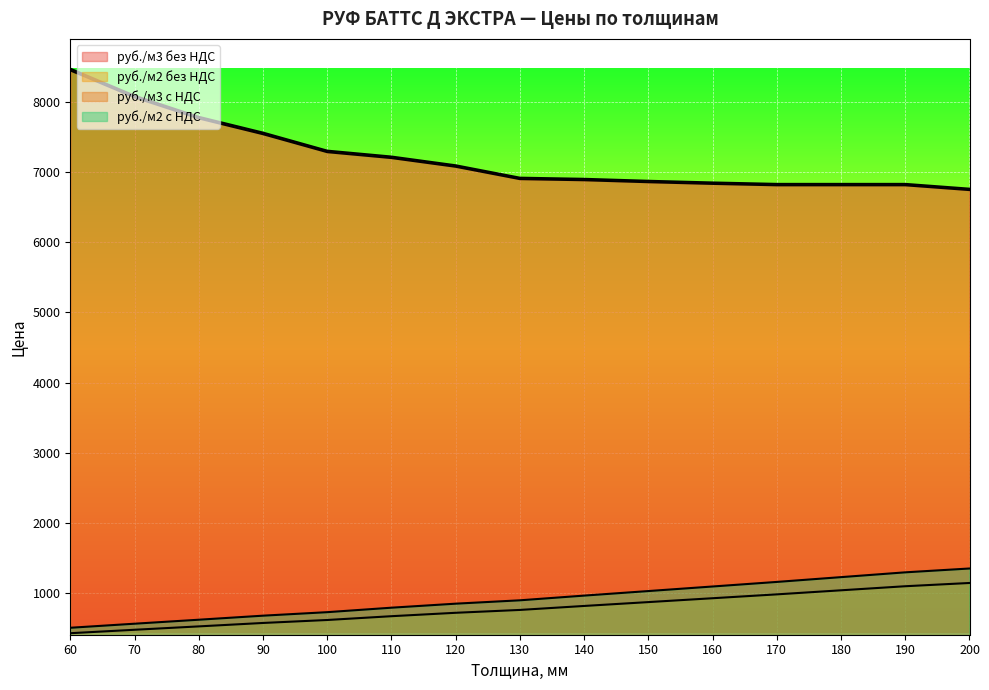

What is the minimum value for руб./м2 с НДС?

508.2